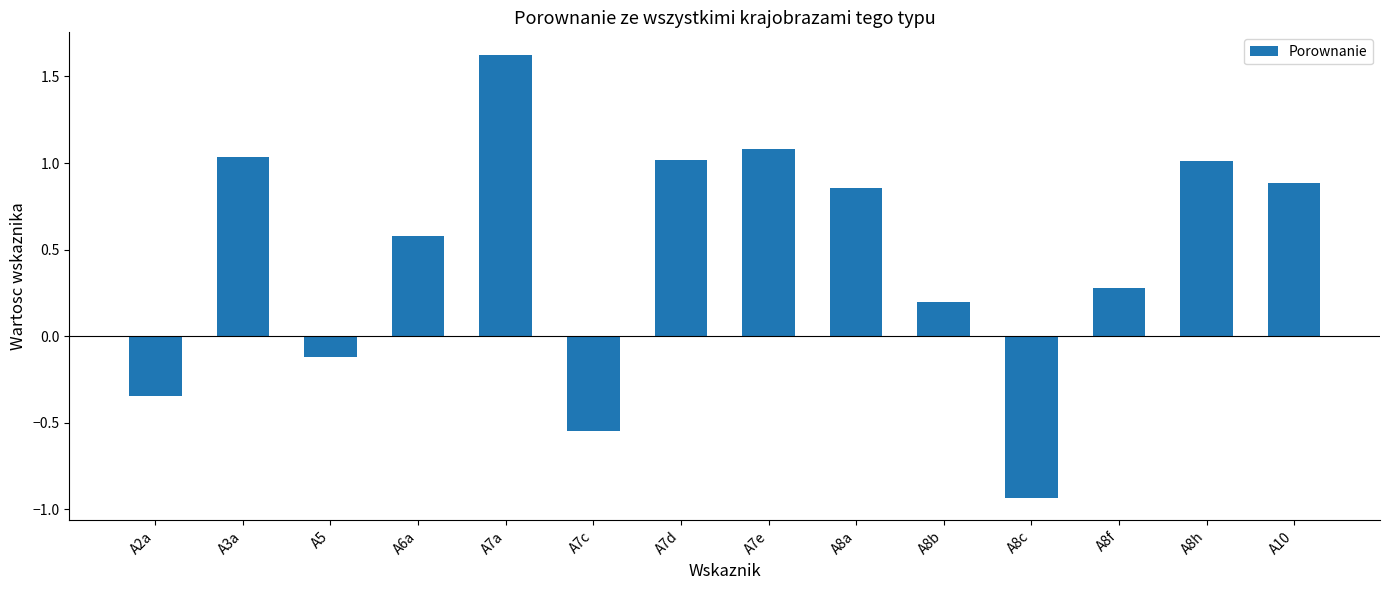

How many categories are shown in the chart?

14